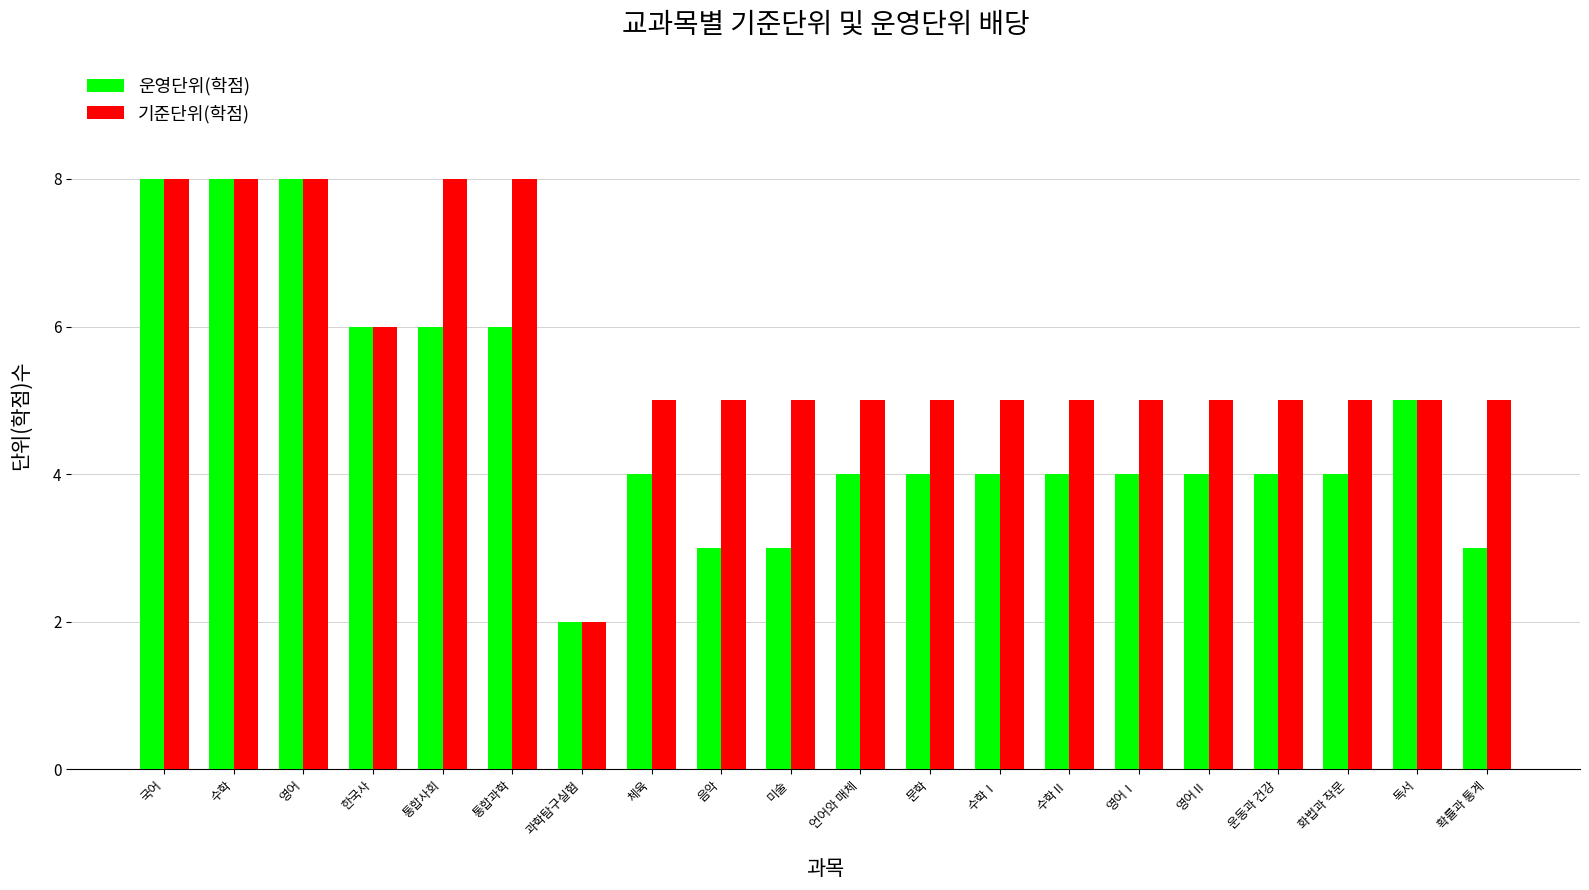

What is the label of the 14th bar from the right?

과학탐구실험